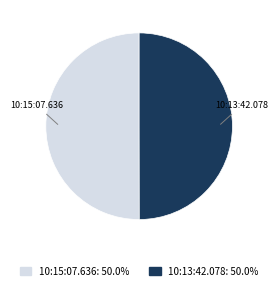

Is the sum of 10:13:42.078 and 10:15:07.636 greater than half?

Yes